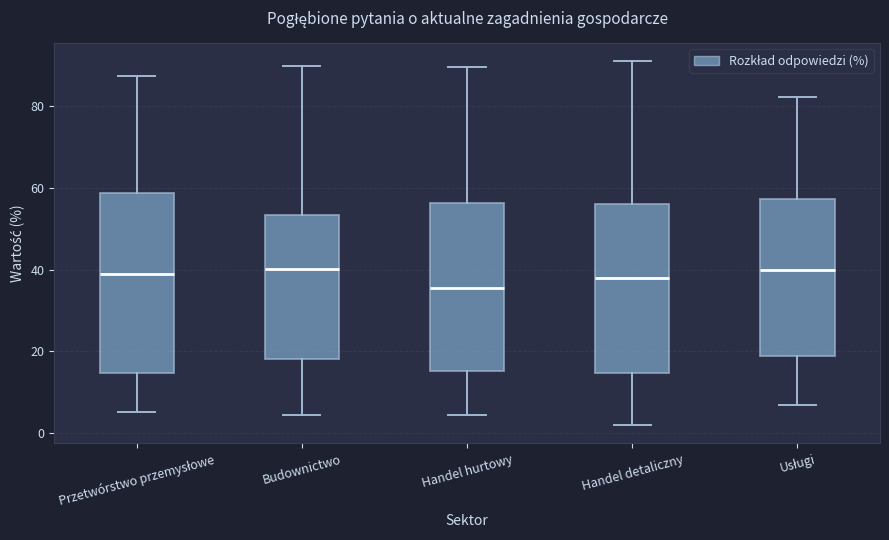

Where is the lower edge of the box for Handel hurtowy on the y-axis? The values are not printed on the chart, so give them approximately, as read against the axis.

16